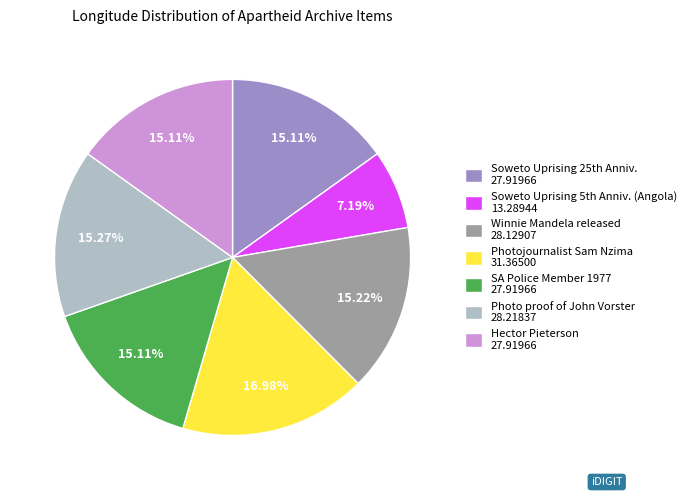

Does any single category account for the majority?

No